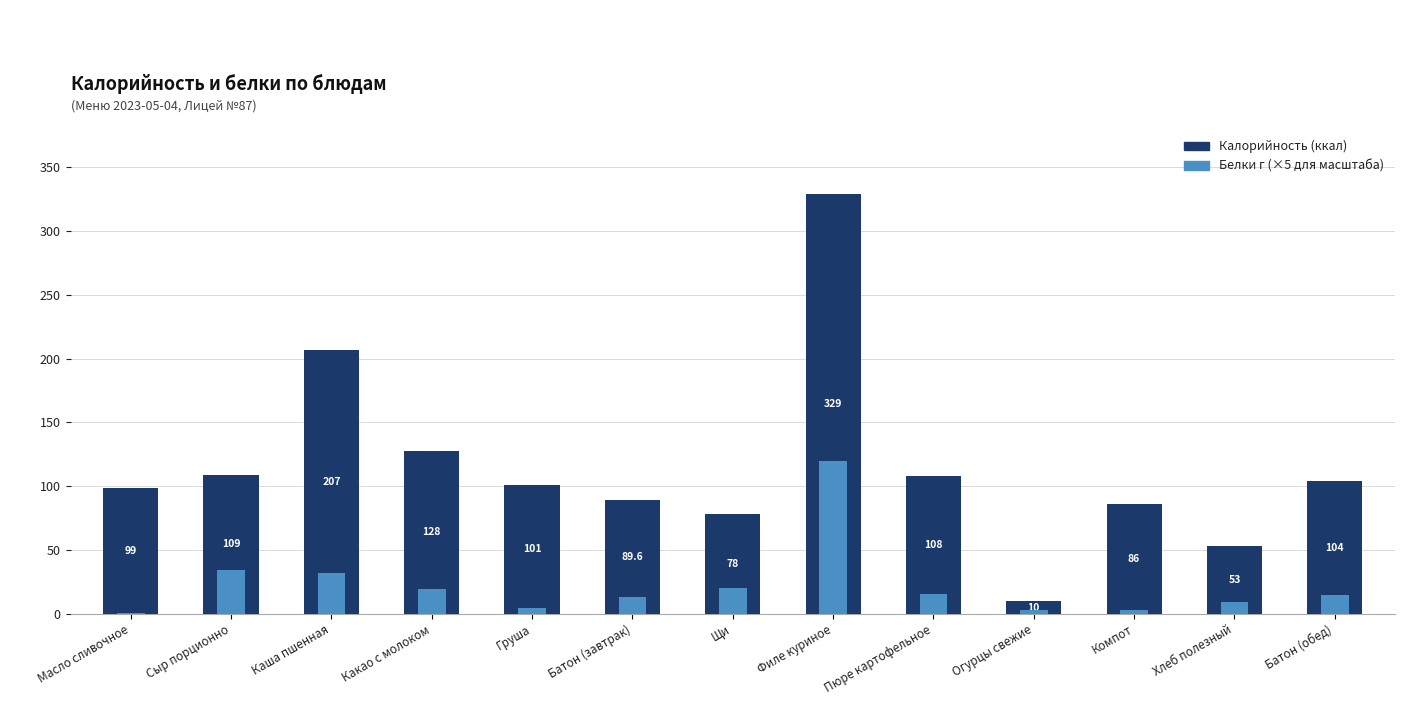

How many groups of bars are there?

13